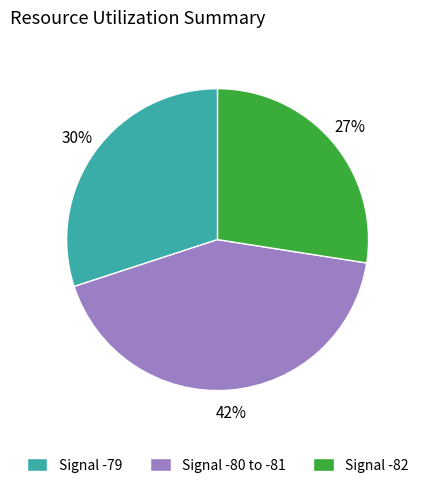

To the nearest percent, what is the average slice percentage?

33%